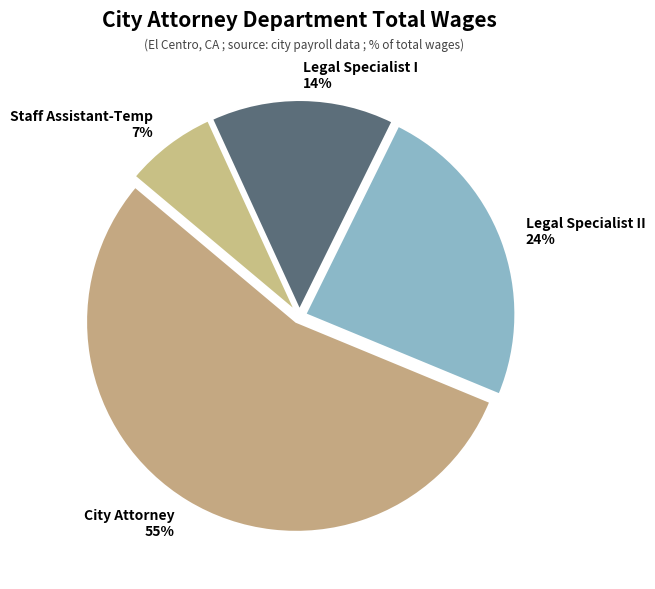

Which slice is the smallest?

Staff Assistant-Temp 7%